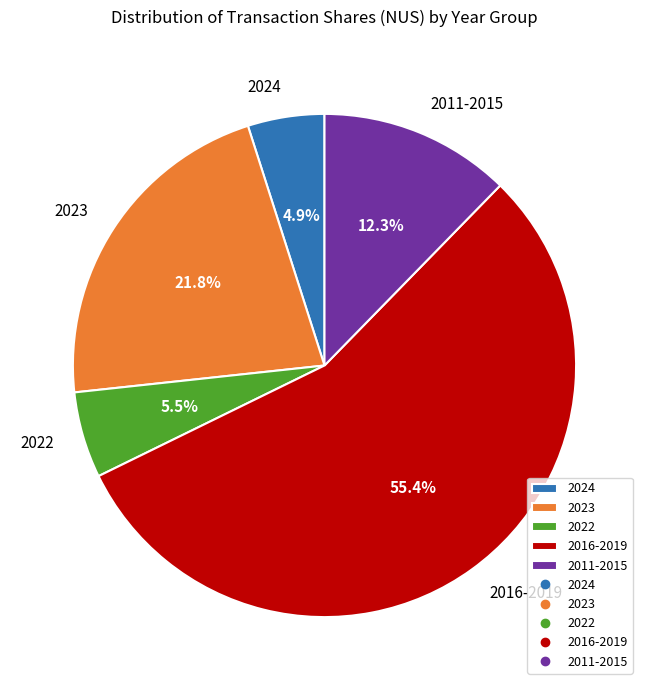

Which slice is the largest?

2016-2019